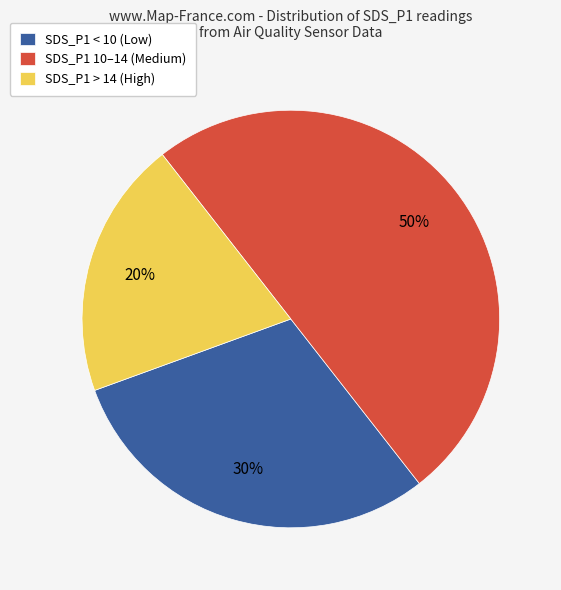

Combined, do SDS_P1 < 10 (Low) and SDS_P1 10–14 (Medium) account for over 50%?

Yes